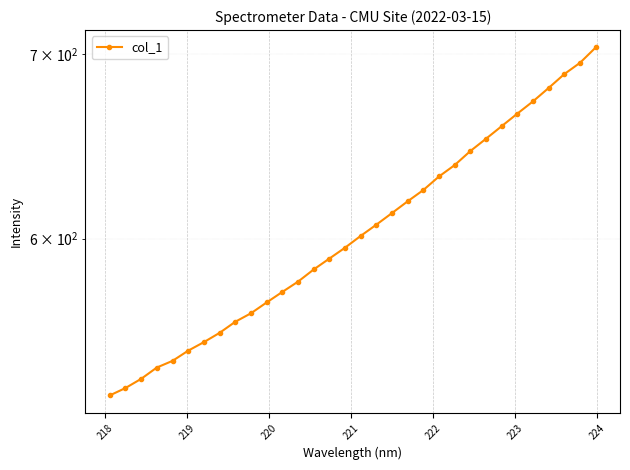

What is the smallest value displayed?

526.3